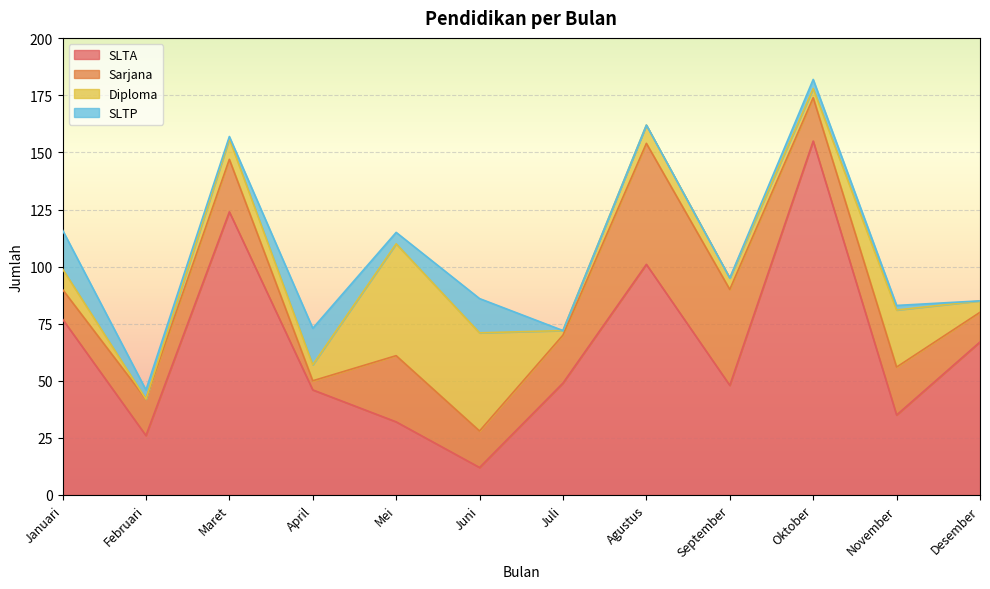

Which series has the largest total across all categories?

SLTA